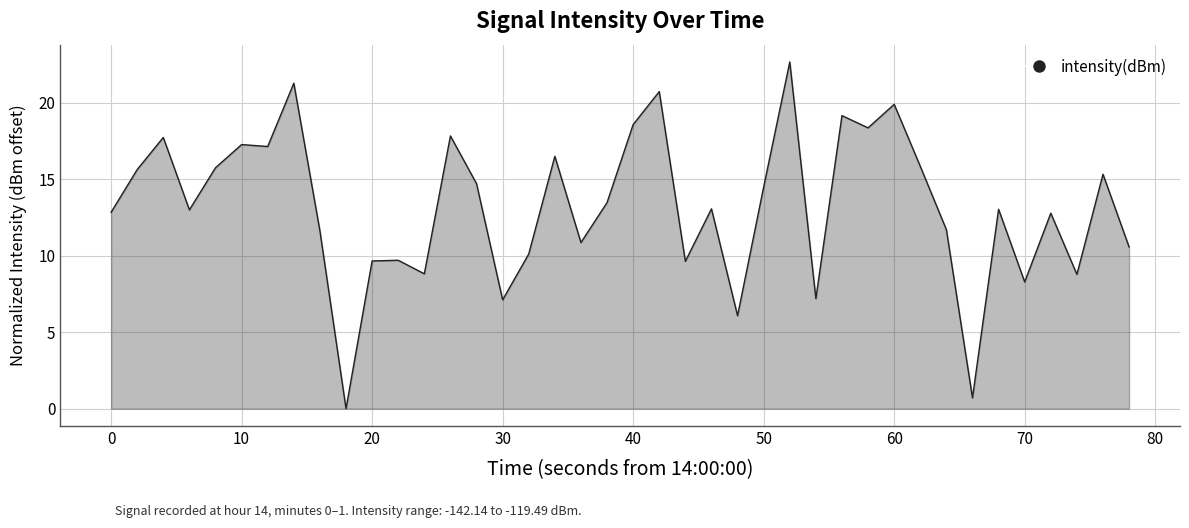

What is the greatest value displayed?

22.7